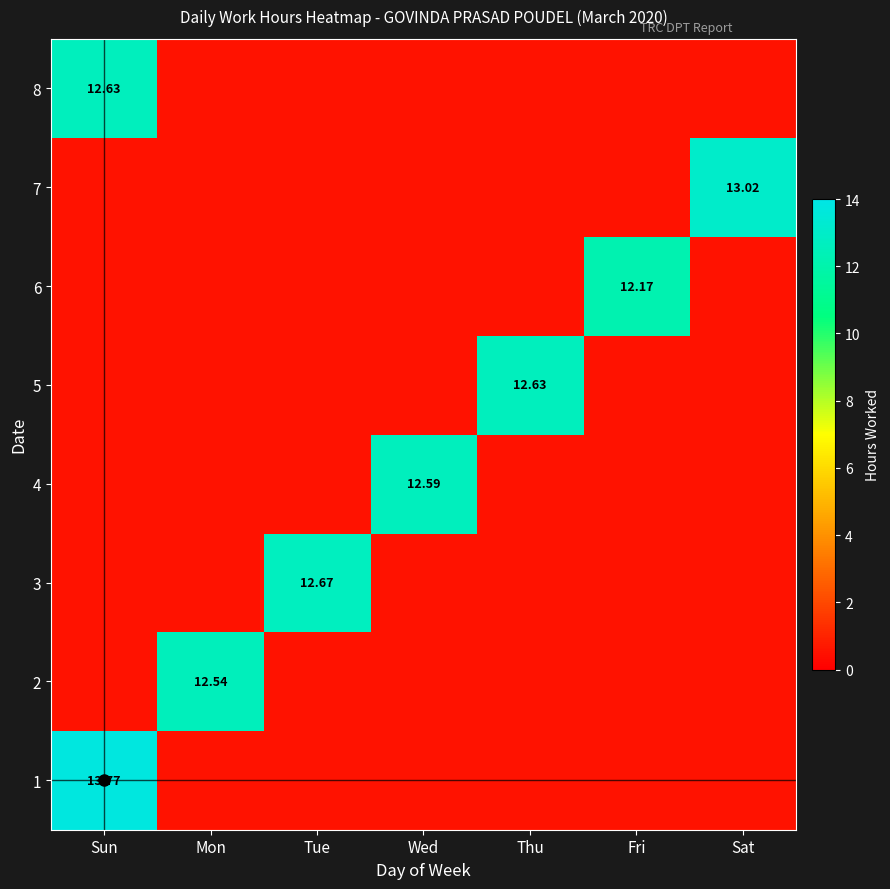

Which series has the largest total across all categories?

1